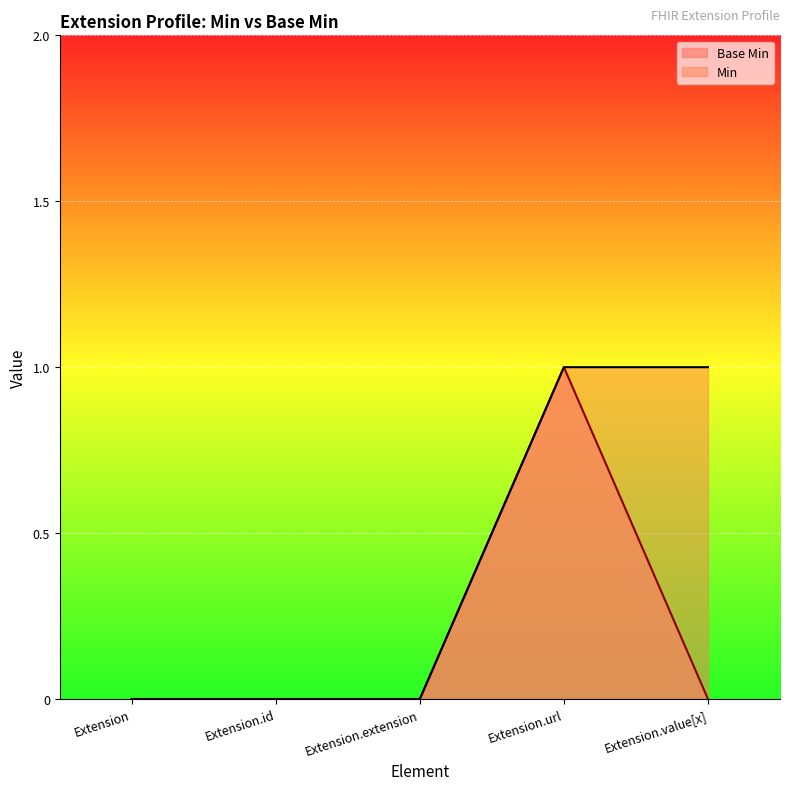

What position from the right is Extension.value[x]?

1